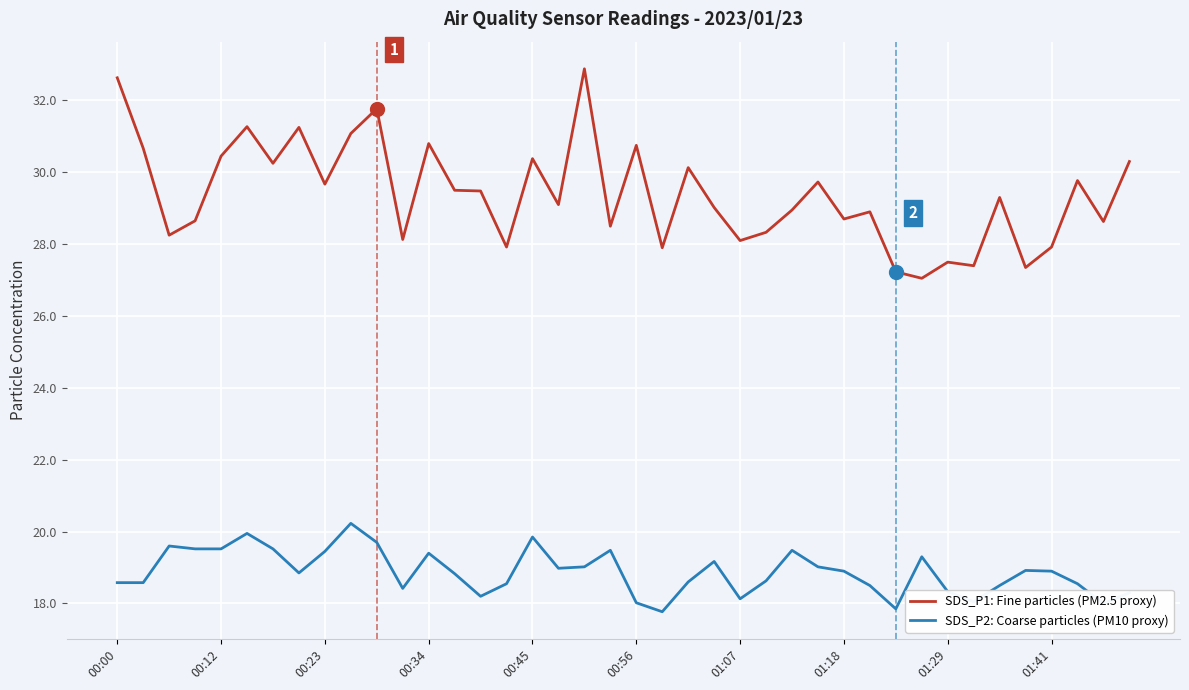

True or false: SDS_P1: Fine particles (PM2.5 proxy) and SDS_P2: Coarse particles (PM10 proxy) intersect in this chart.

False